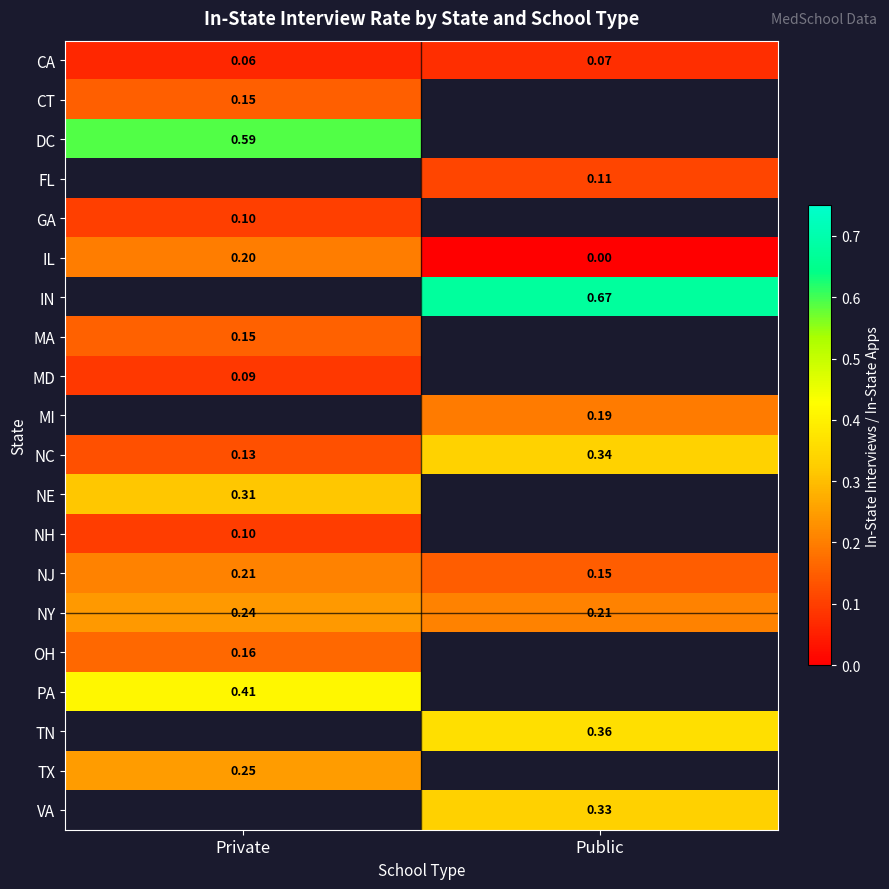

Rank the categories by NJ value from lowest to highest.

Public, Private